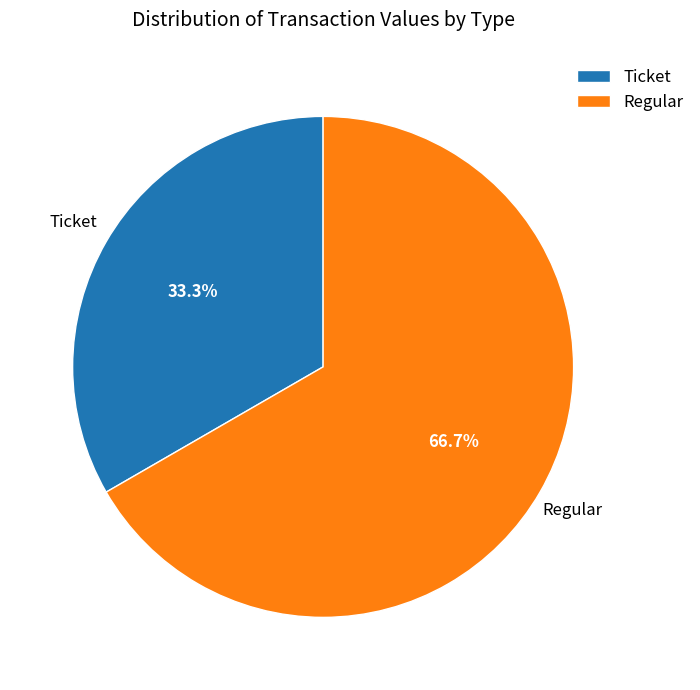

True or false: Ticket accounts for 22% of the total.

False